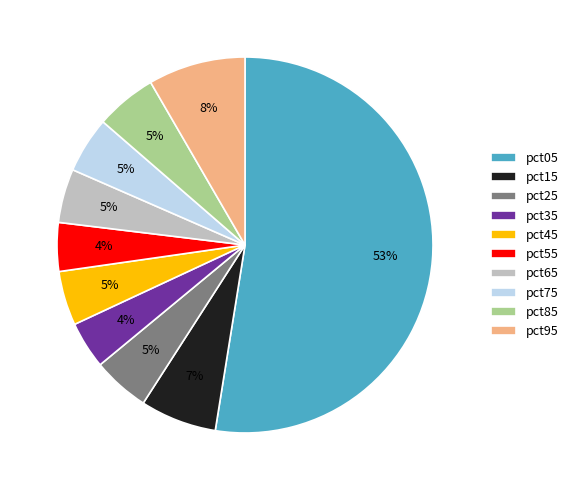

Which slice is the largest?

pct05